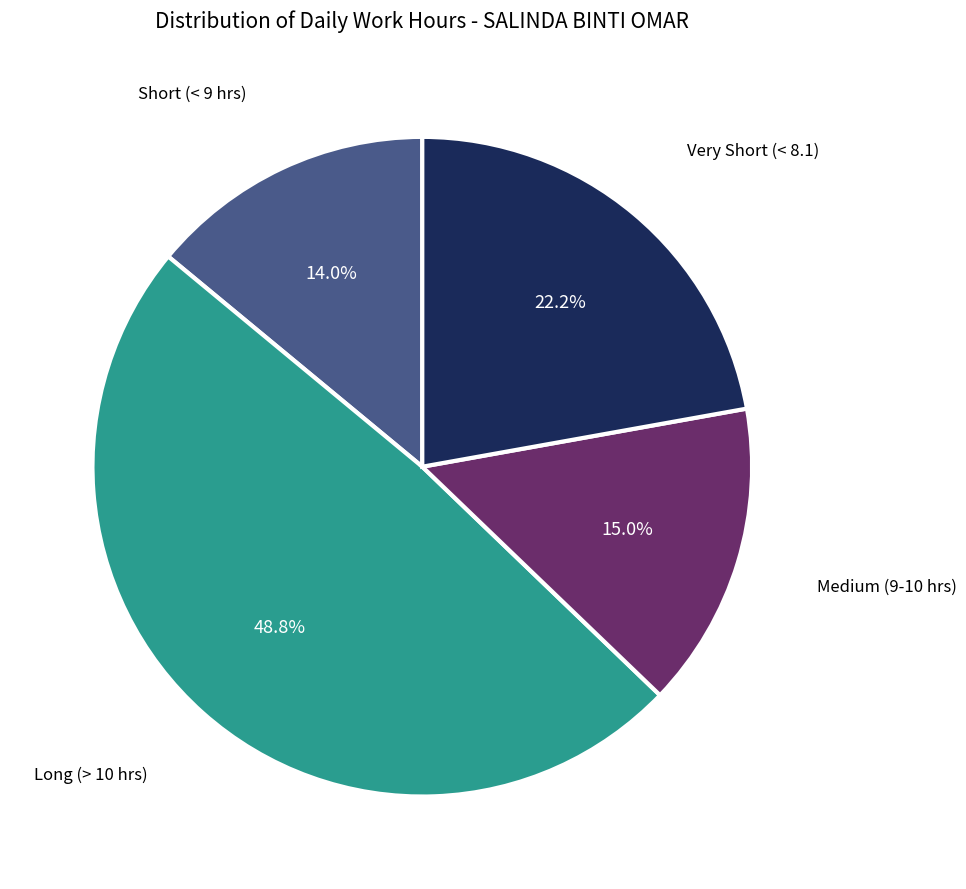

To the nearest percent, what is the average slice percentage?

25%